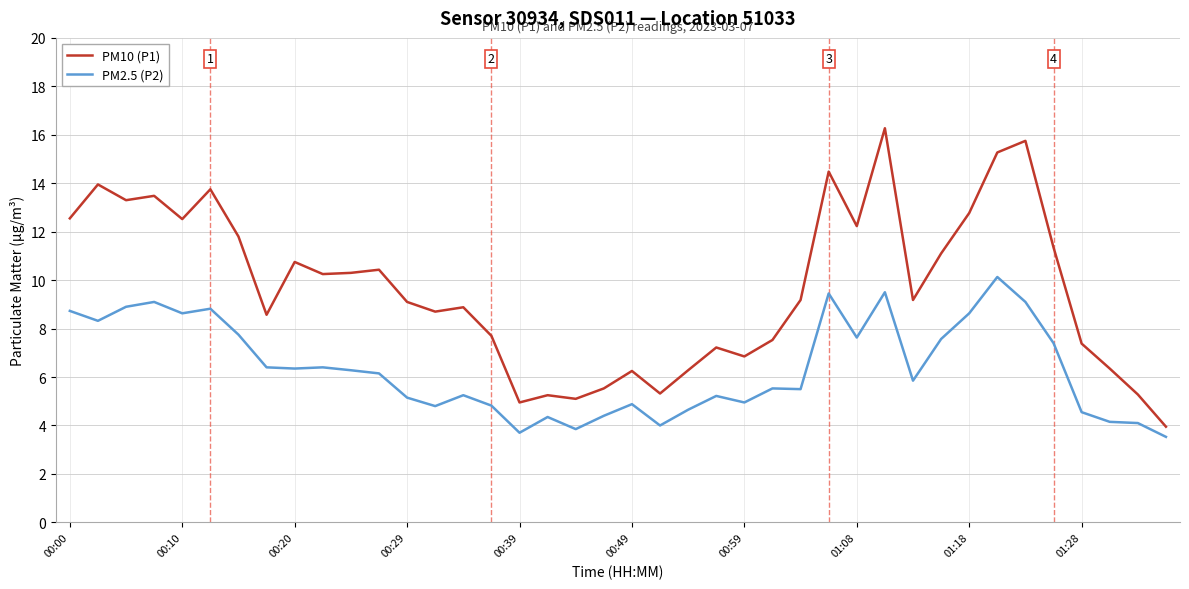

How many lines are shown in the chart?

2